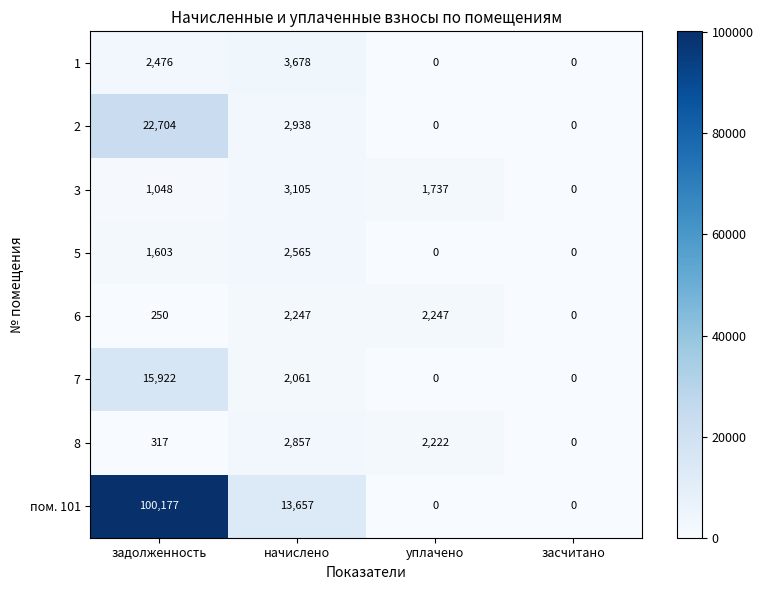

At which category is the sum across all series the highest?

задолженность